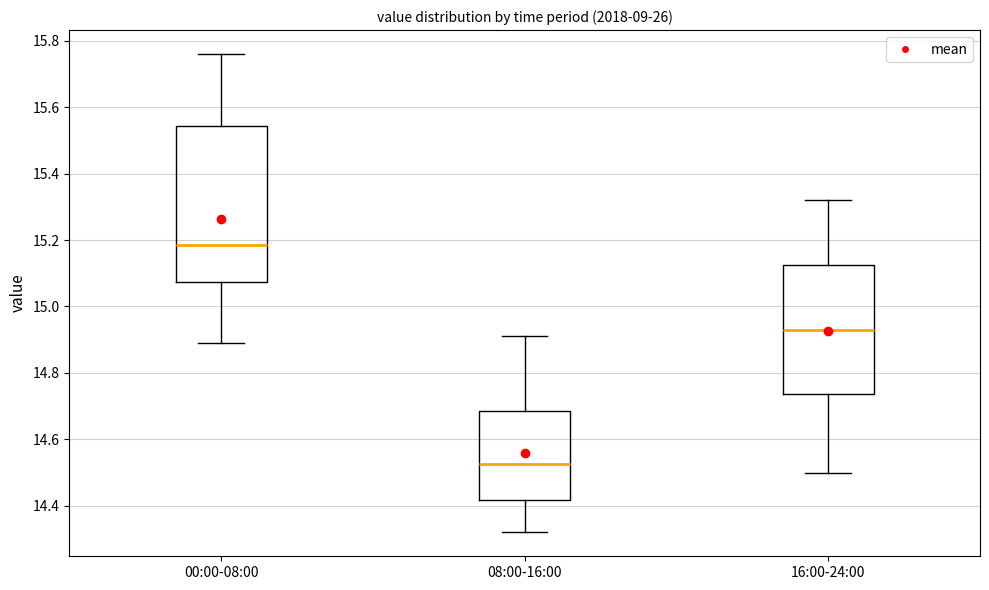

Reading left to right, transcribe this box plot: for each box, give where its median line is, the range the box spans, and where its two whiskers end, as read against the y-axis. The values are not printed on the chart, so give them approximately, as read against the axis.

00:00-08:00: median 15.18, box 15.08 to 15.54, whiskers 14.90 to 15.76
08:00-16:00: median 14.52, box 14.42 to 14.68, whiskers 14.32 to 14.92
16:00-24:00: median 14.94, box 14.74 to 15.12, whiskers 14.50 to 15.32